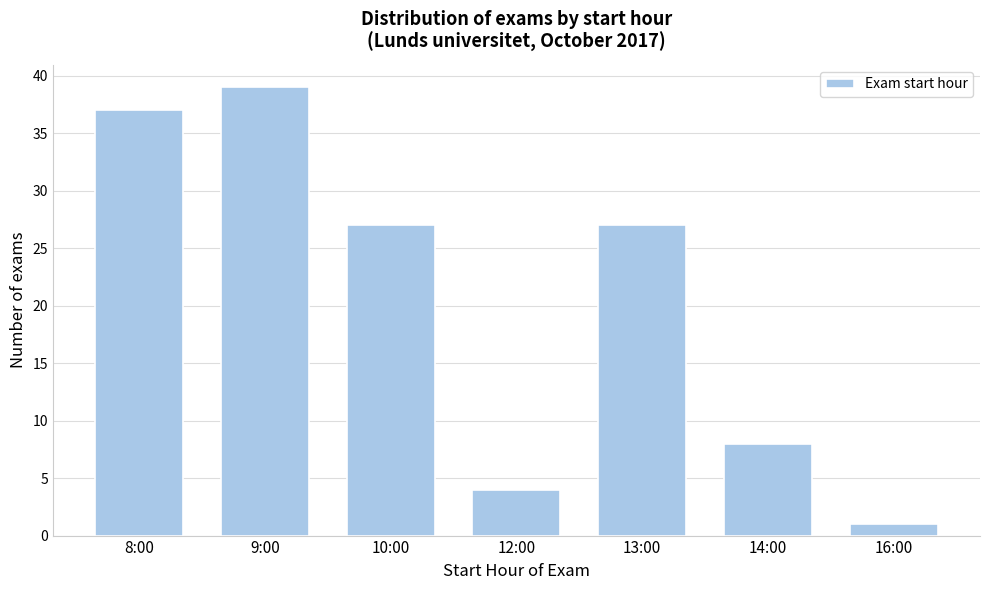

Reading left to right, extract all data points from this chart.

37	39	27	4	27	8	1